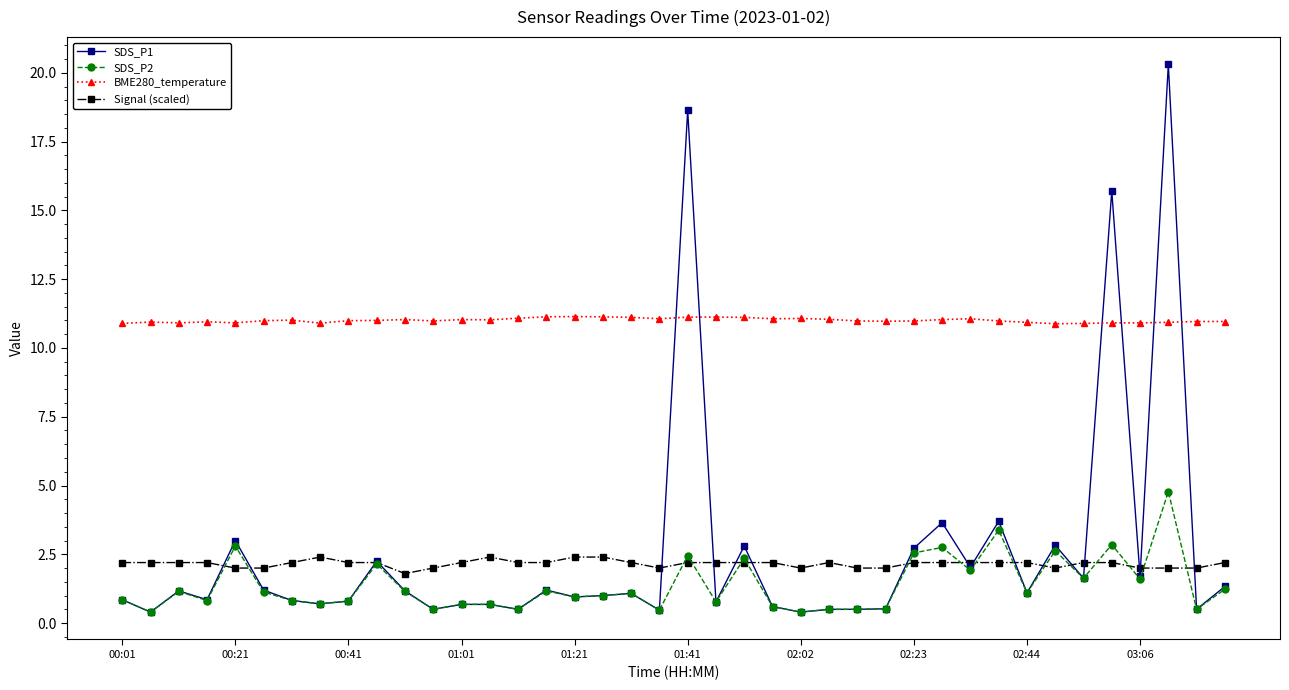

Count the number of categories in the chart.

40